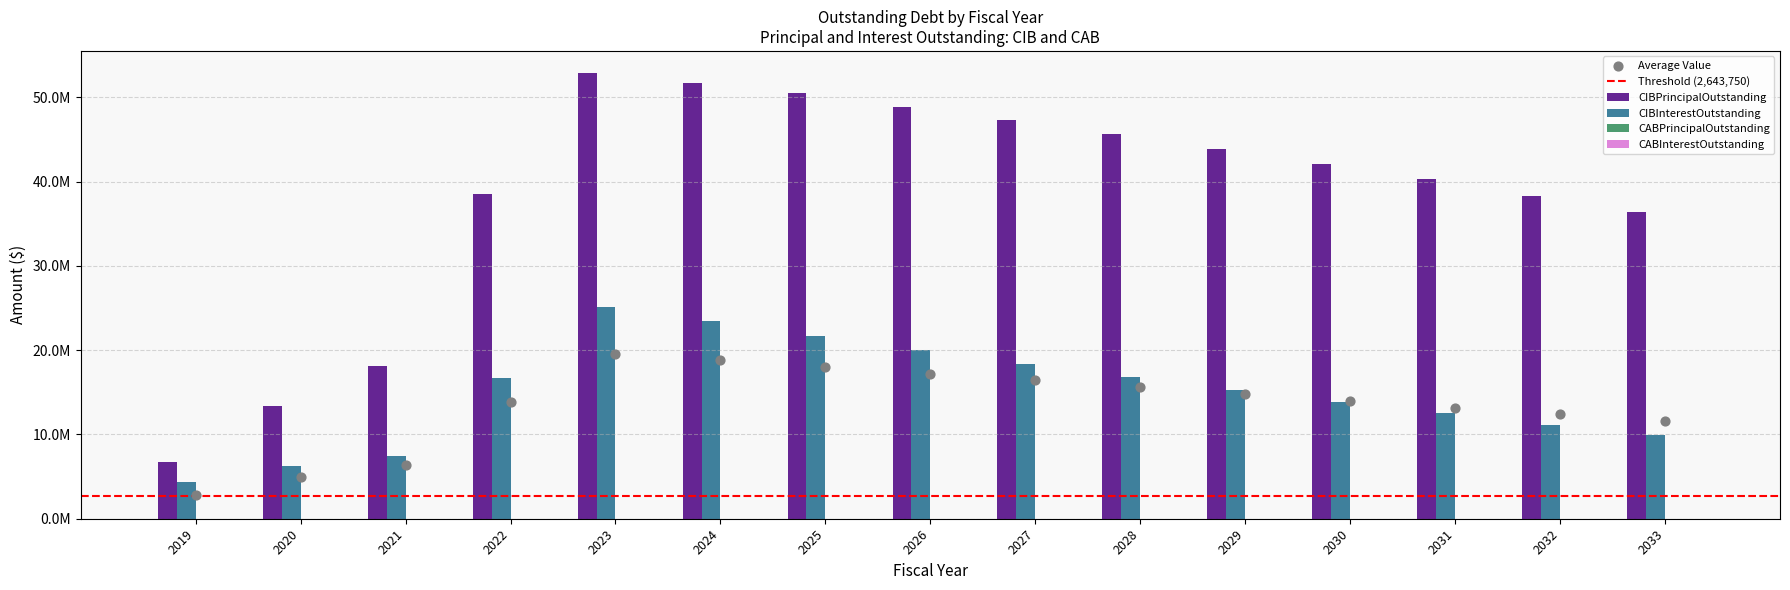

What is the total value across all series at 2030?

55996565.8